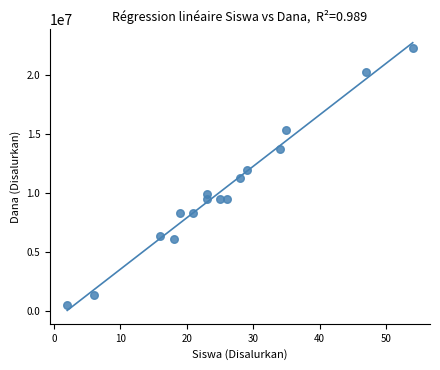

What is the range of X values (max minus min)?

52